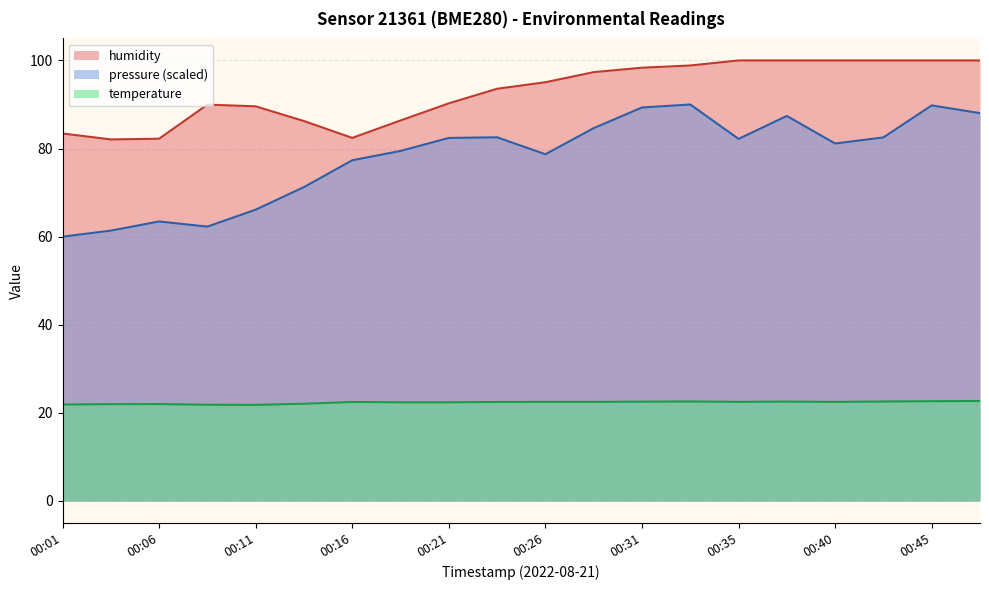

True or false: temperature has a value of 21.9 at 00:01.

True